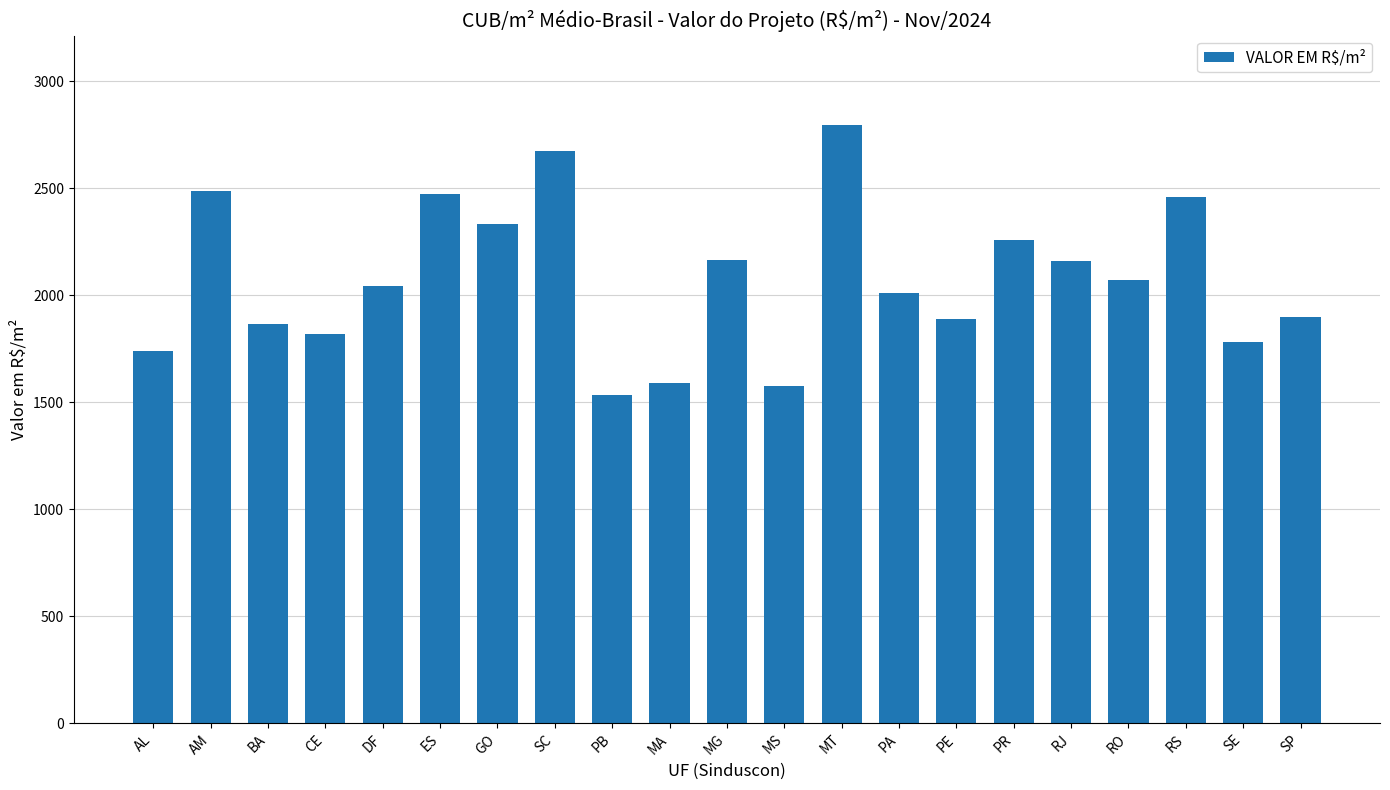

Are the bars horizontal?

No